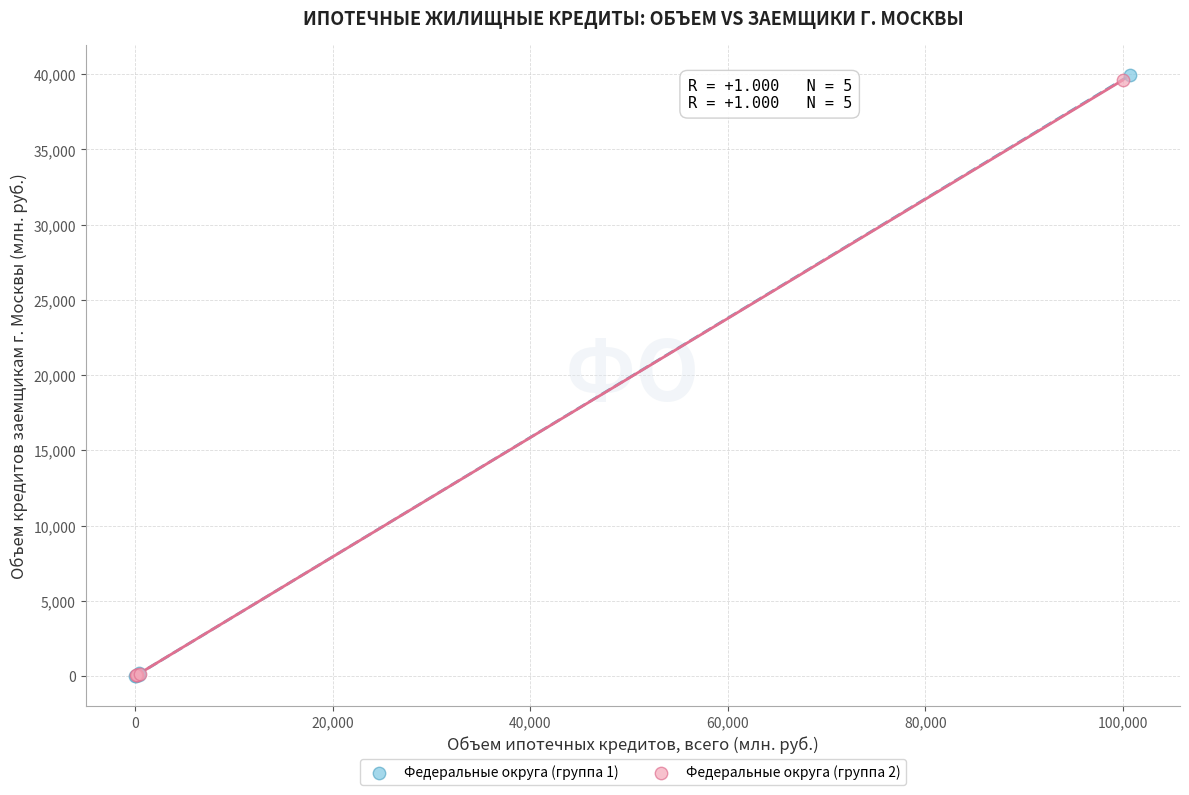

Which series has the widest spread of Y values?

Федеральные округа (группа 1)